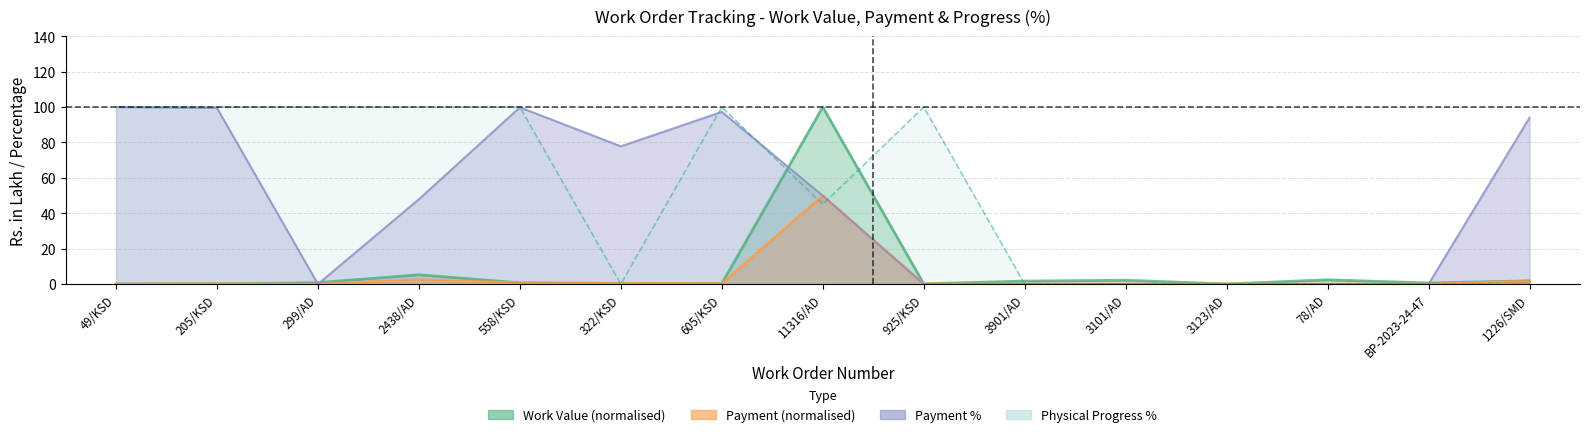

In Payment %, how many points are lower than both neighbors (excluding endpoints)?

2